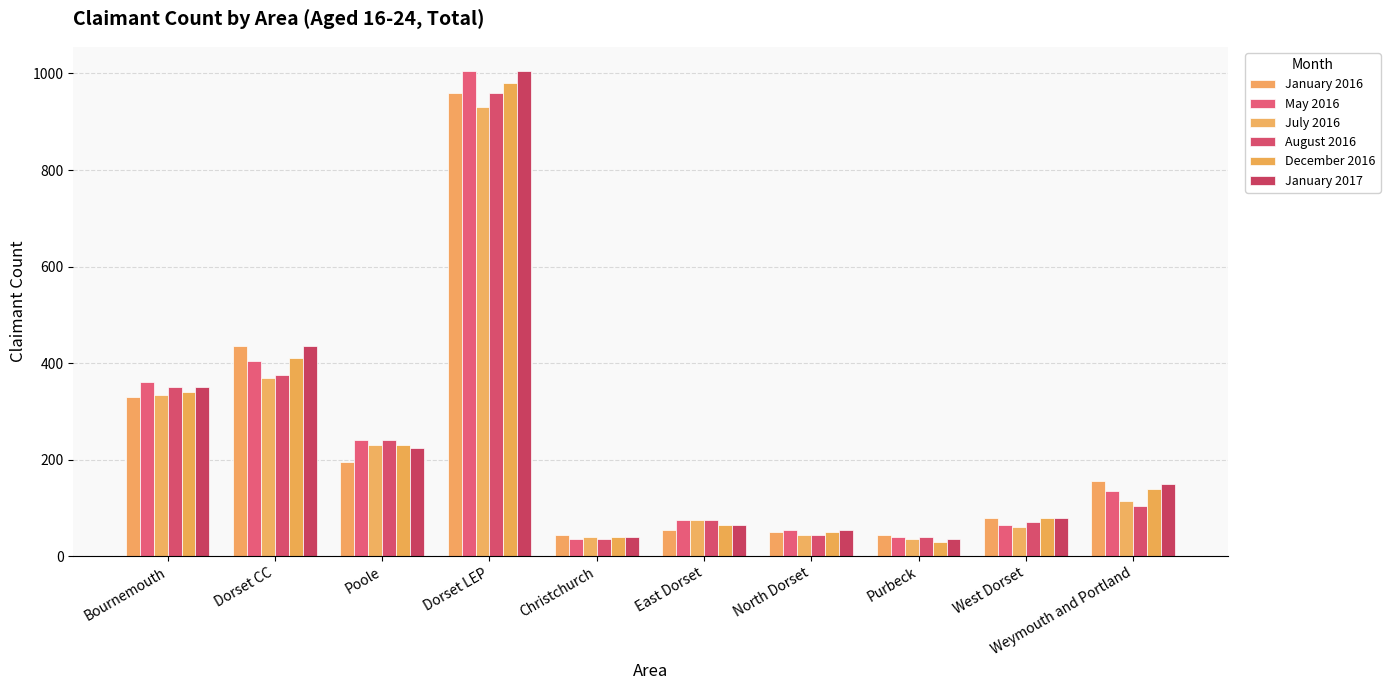

Reading left to right, transcribe all the data shown in this chart.

January 2016: Bournemouth=330	Dorset CC=435	Poole=195	Dorset LEP=960	Christchurch=45	East Dorset=55	North Dorset=50	Purbeck=45	West Dorset=80	Weymouth and Portland=155
May 2016: Bournemouth=360	Dorset CC=405	Poole=240	Dorset LEP=1005	Christchurch=35	East Dorset=75	North Dorset=55	Purbeck=40	West Dorset=65	Weymouth and Portland=135
July 2016: Bournemouth=335	Dorset CC=370	Poole=230	Dorset LEP=930	Christchurch=40	East Dorset=75	North Dorset=45	Purbeck=35	West Dorset=60	Weymouth and Portland=115
August 2016: Bournemouth=350	Dorset CC=375	Poole=240	Dorset LEP=960	Christchurch=35	East Dorset=75	North Dorset=45	Purbeck=40	West Dorset=70	Weymouth and Portland=105
December 2016: Bournemouth=340	Dorset CC=410	Poole=230	Dorset LEP=980	Christchurch=40	East Dorset=65	North Dorset=50	Purbeck=30	West Dorset=80	Weymouth and Portland=140
January 2017: Bournemouth=350	Dorset CC=435	Poole=225	Dorset LEP=1005	Christchurch=40	East Dorset=65	North Dorset=55	Purbeck=35	West Dorset=80	Weymouth and Portland=150